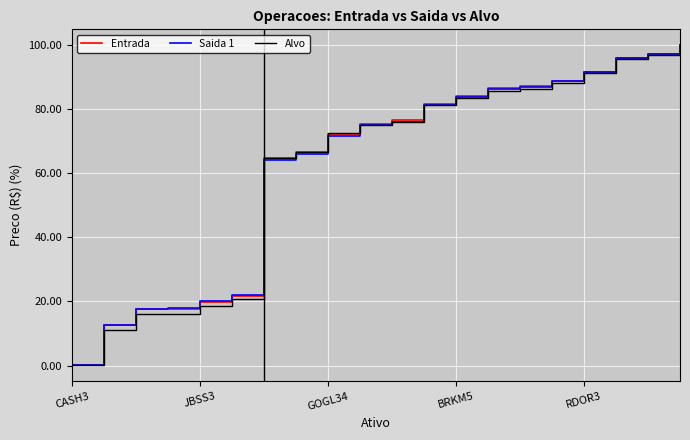

Does the chart have visible grid lines?

Yes